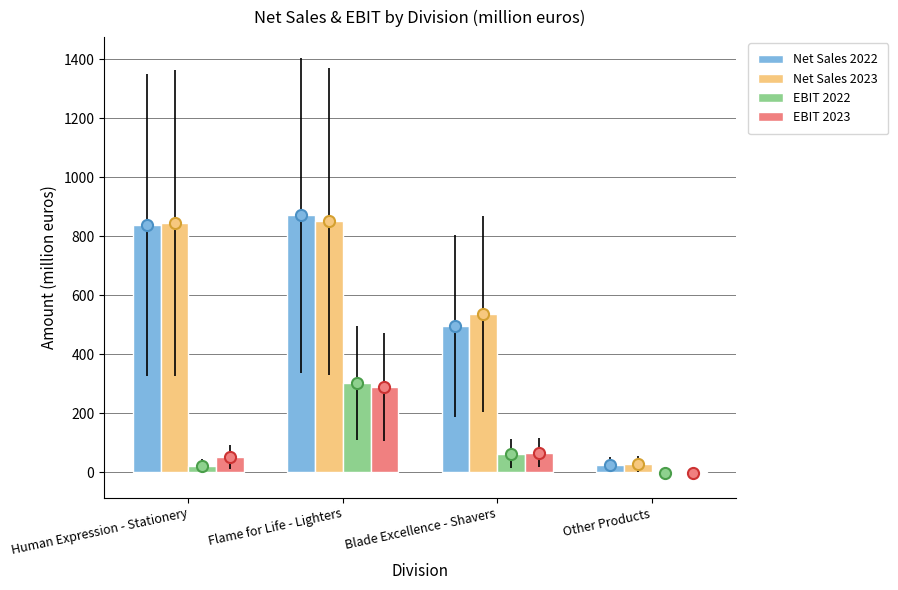

What is the approximate value of EBIT 2023 at Blade Excellence - Shavers?

67.3